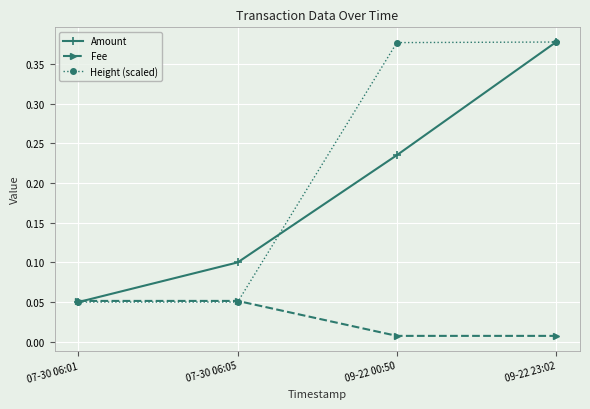

What are all the series names shown in the legend?

Amount, Fee, Height (scaled)